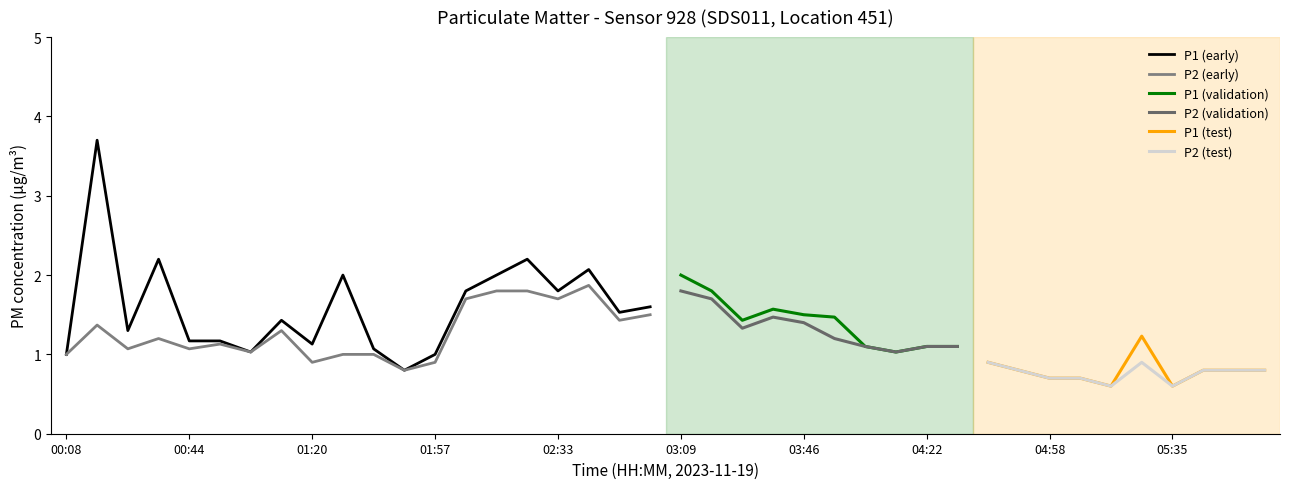

Reading left to right, what are all the values shown in this chart?

P1: 1.0	3.7	1.3	2.2	1.2	1.2	1.0	1.4	1.1	2.0	1.1	0.8	1.0	1.8	2.0	2.2	1.8	2.1	1.5	1.6	2.0	1.8	1.4	1.6	1.5	1.5	1.1	1.0	1.1	1.1	0.9	0.8	0.7	0.7	0.6	1.2	0.6	0.8	0.8	0.8
P2: 1.0	1.4	1.1	1.2	1.1	1.1	1.0	1.3	0.9	1.0	1.0	0.8	0.9	1.7	1.8	1.8	1.7	1.9	1.4	1.5	1.8	1.7	1.3	1.5	1.4	1.2	1.1	1.0	1.1	1.1	0.9	0.8	0.7	0.7	0.6	0.9	0.6	0.8	0.8	0.8